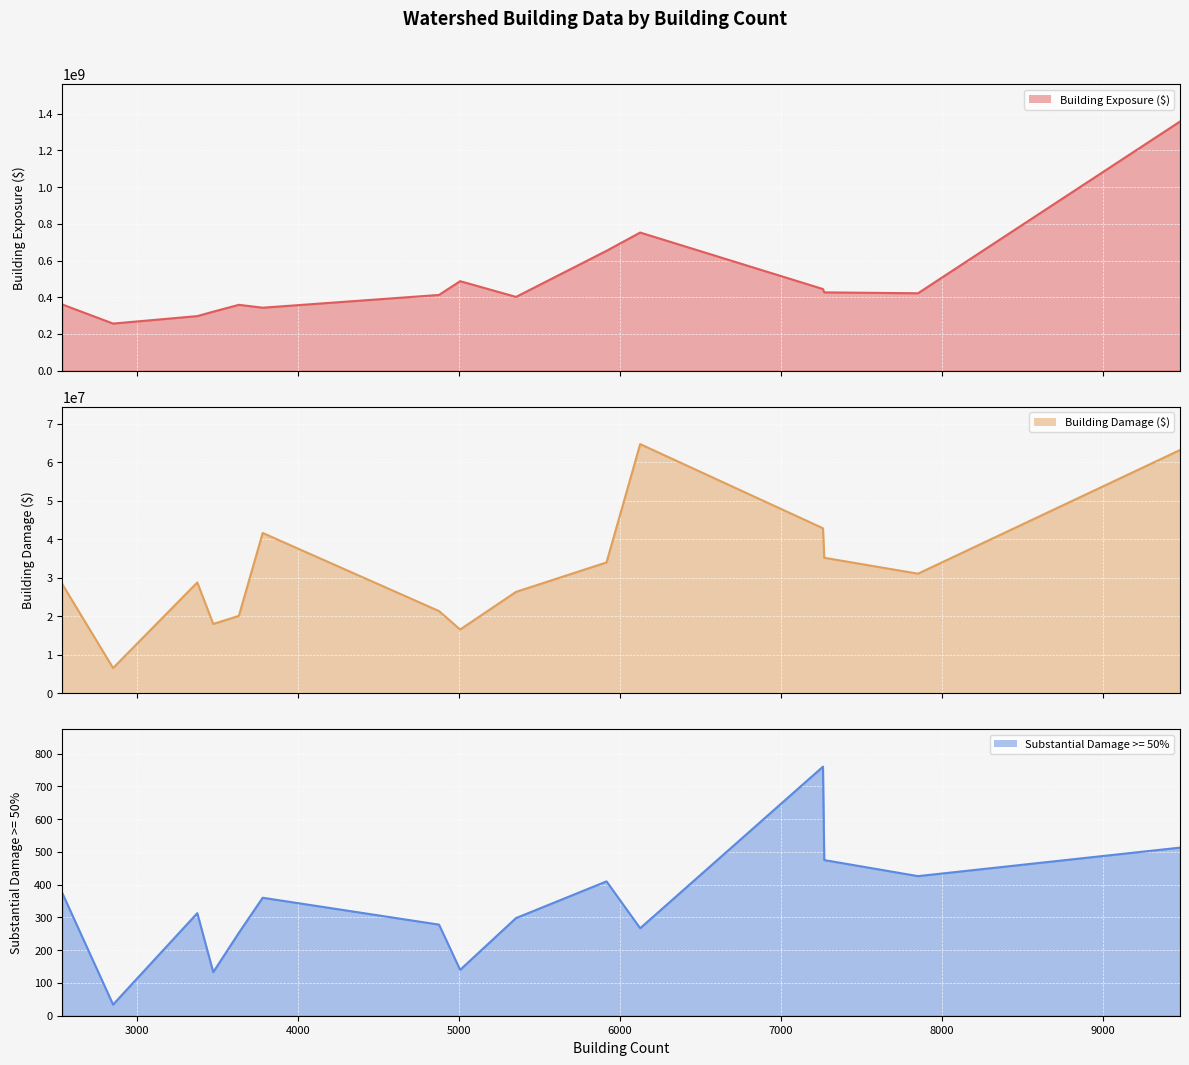

What is the minimum value for Building Damage ($) (line)?

6532268.4